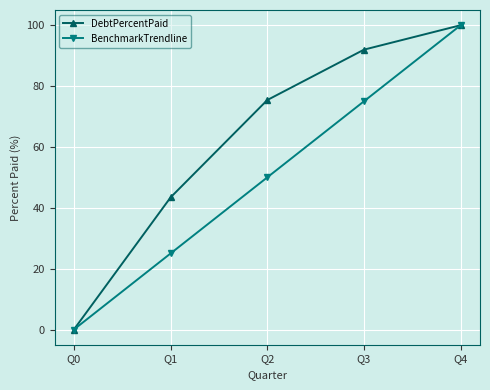

Which label corresponds to the smallest value in the chart?

Q0